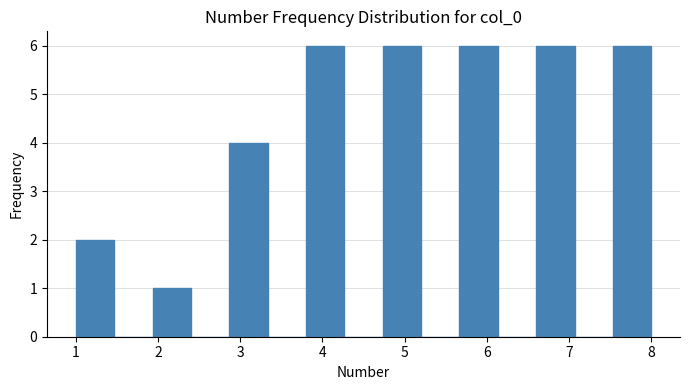

What is the height of the bar covering 2.9 to 3.3 on the x-axis? Neither the bar edges nor the heights are printed on the chart, so give them approximately, as read against the axes.

4